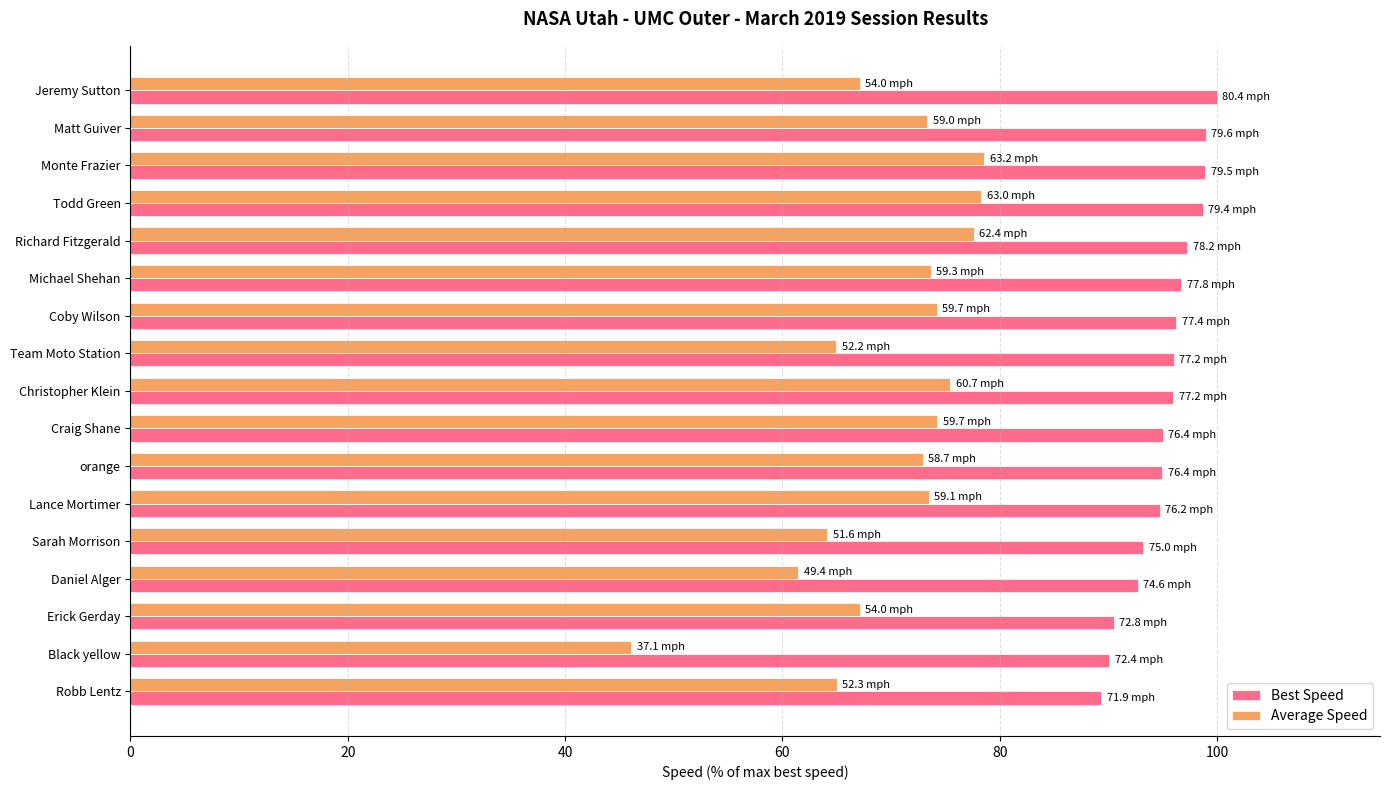

The Average Speed series shows 73.7 at Michael Shehan. True or false?

True